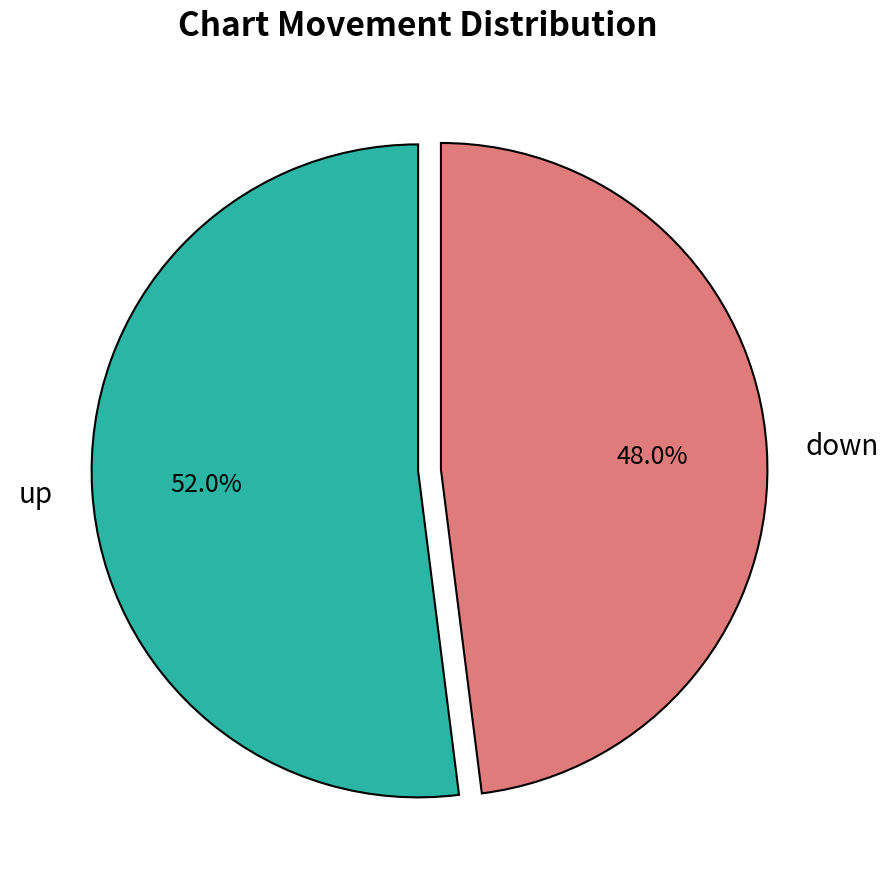

What percentage is NOT represented by down?

52.0%